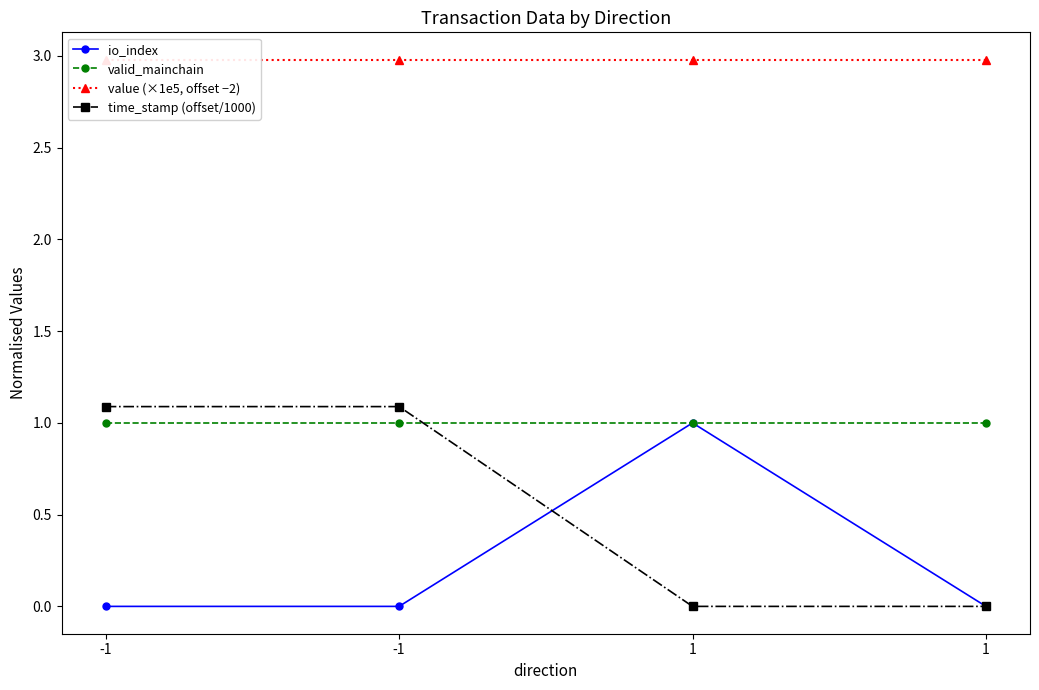

What is the value of the valid_mainchain point at the 4th from the left?

1.0